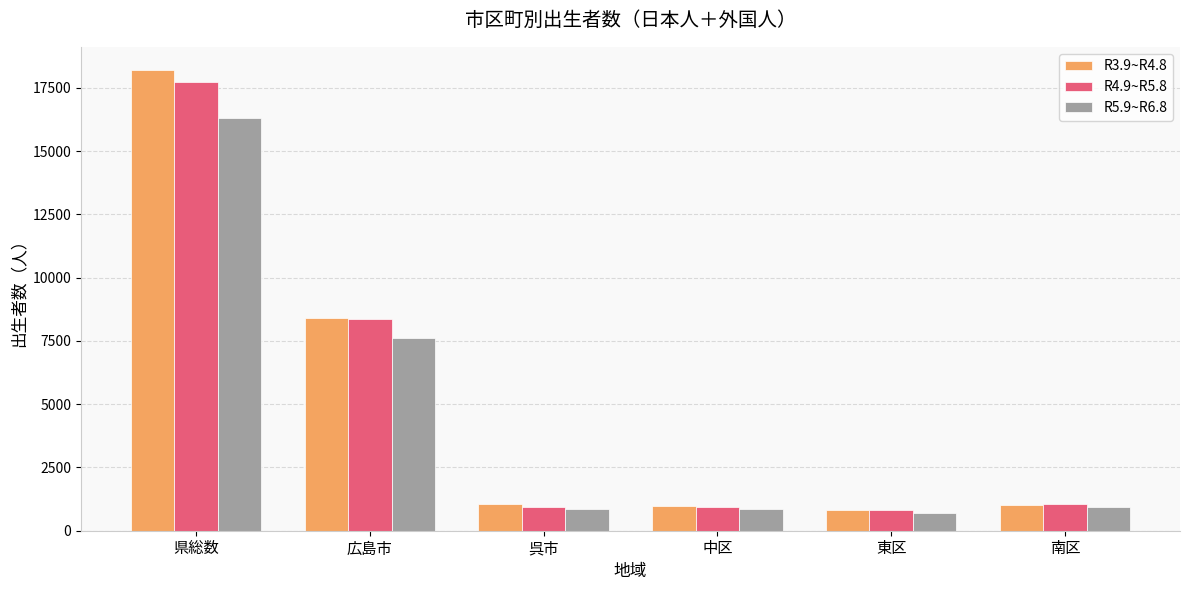

What is the minimum value for R5.9~R6.8?

715